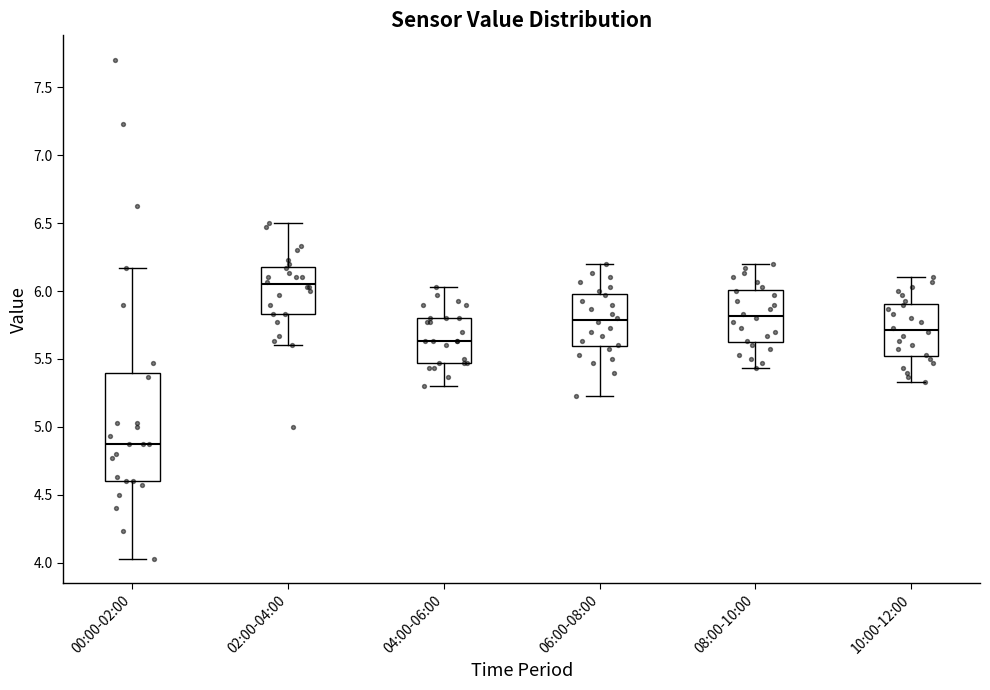

Reading left to right, read every box against the y-axis: the position of its median line, the range the box covers, and the ends of its whiskers. The values are not printed on the chart, so give them approximately, as read against the axis.

00:00-02:00: median 4.85, box 4.60 to 5.40, whiskers 4.05 to 6.15
02:00-04:00: median 6.05, box 5.85 to 6.20, whiskers 5.60 to 6.50
04:00-06:00: median 5.65, box 5.45 to 5.80, whiskers 5.30 to 6.05
06:00-08:00: median 5.80, box 5.60 to 6.00, whiskers 5.25 to 6.20
08:00-10:00: median 5.80, box 5.60 to 6.00, whiskers 5.45 to 6.20
10:00-12:00: median 5.70, box 5.50 to 5.90, whiskers 5.35 to 6.10